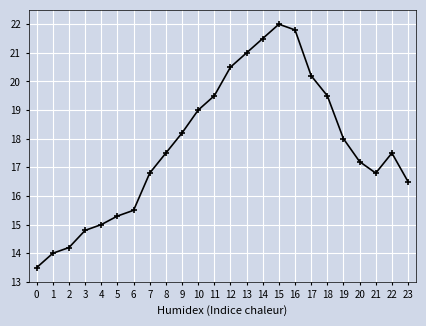

What is the sum of all values?

425.8